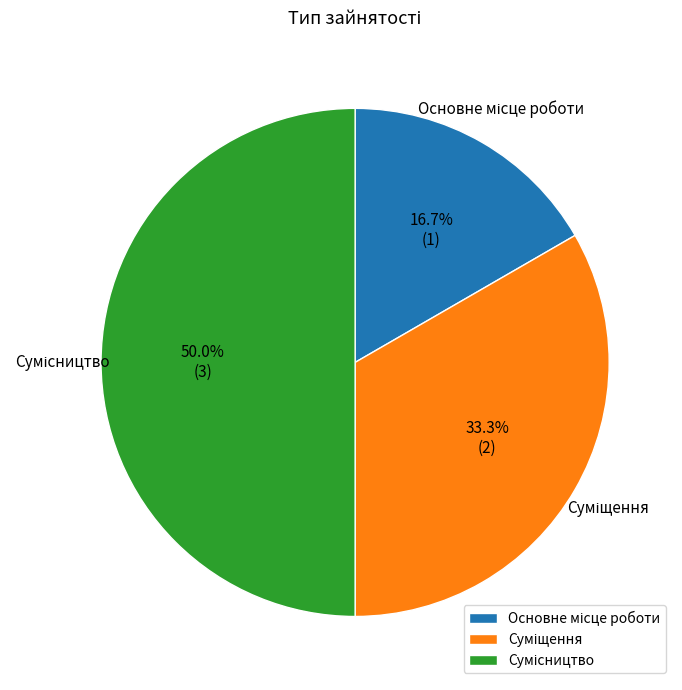

How many slices are in this pie chart?

3